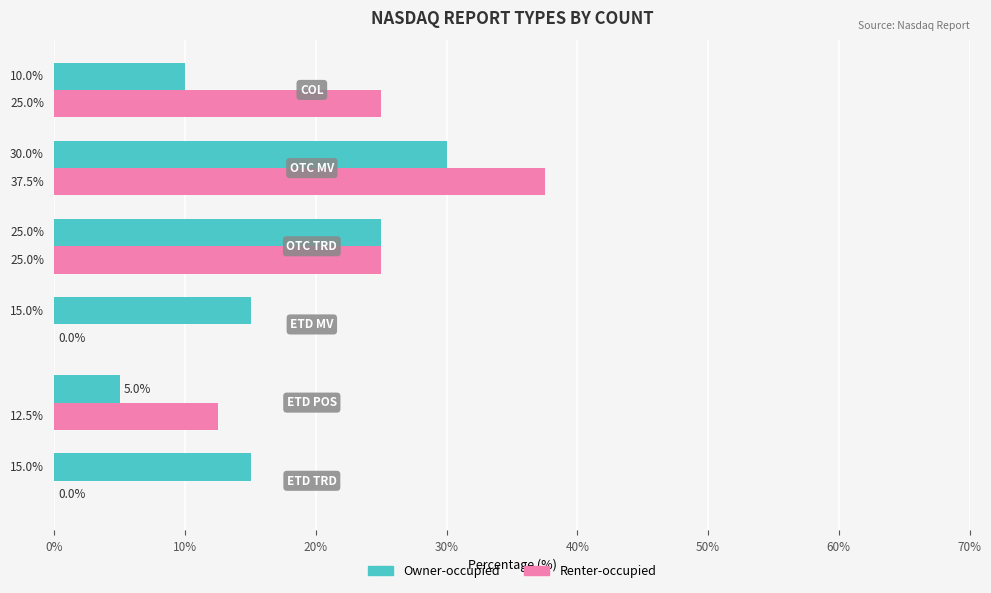

What is the maximum value for Renter-occupied?

37.5